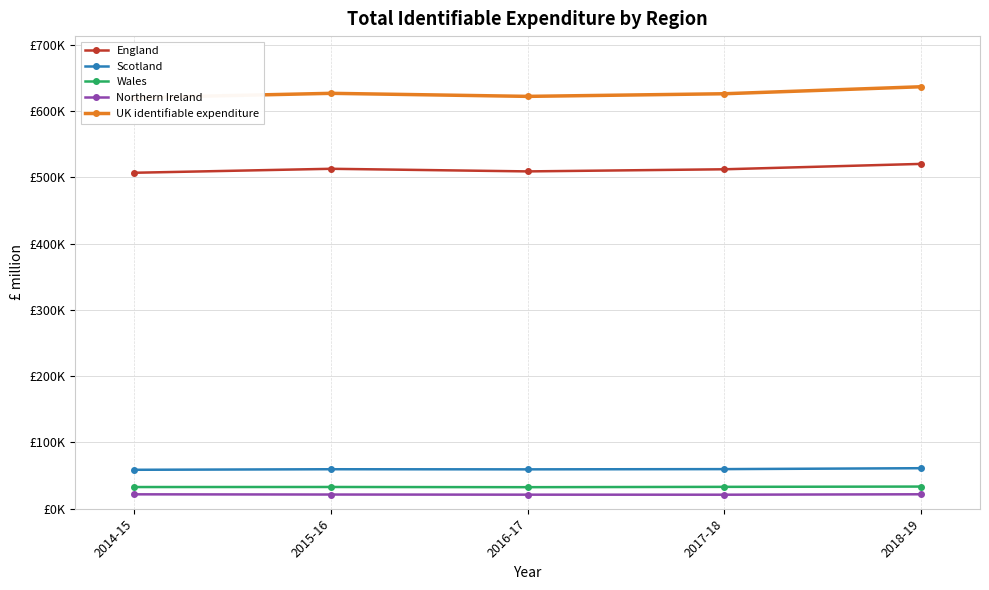

Is it true that Wales equals 32746 at 2014-15?

True